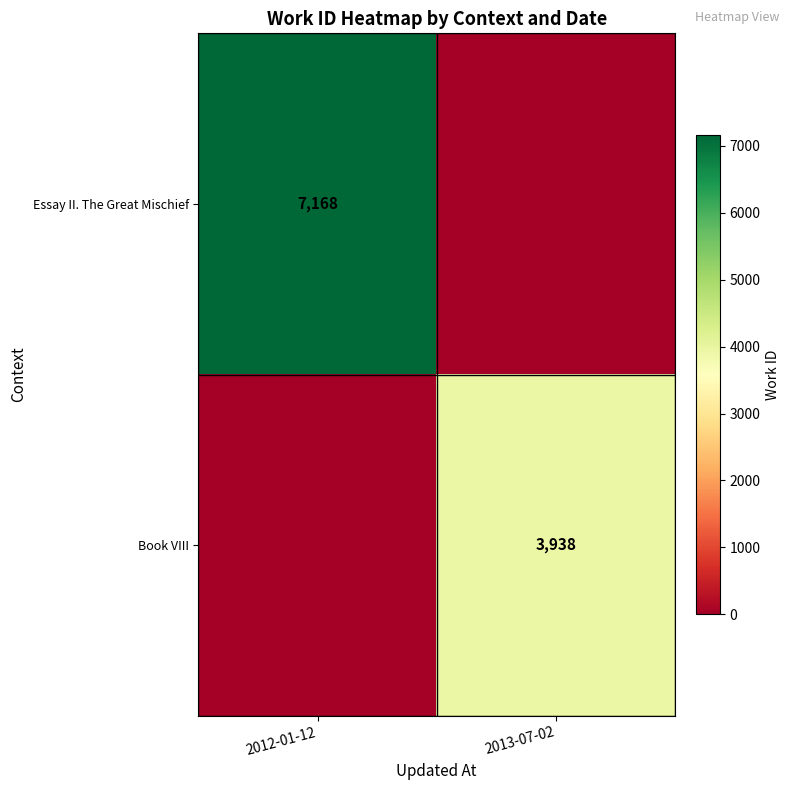

Is the value of Book VIII at 2013-07-02 greater than the value of Essay II. The Great Mischief at 2012-01-12?

No